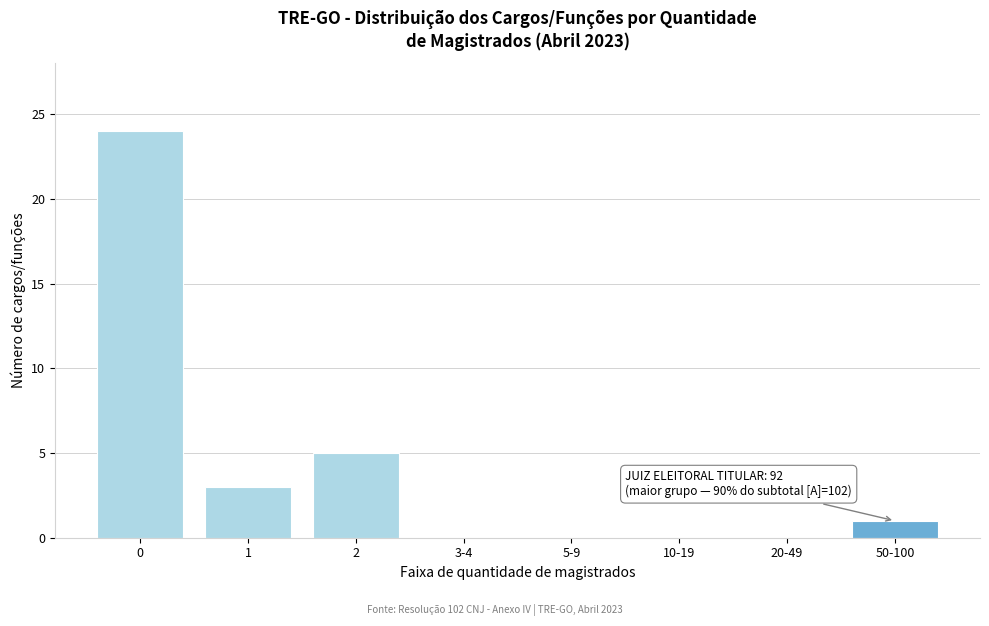

Reading left to right, what are all the values shown in this chart?

0=24	1=3	2=5	3-4=0	5-9=0	10-19=0	20-49=0	50-100=1